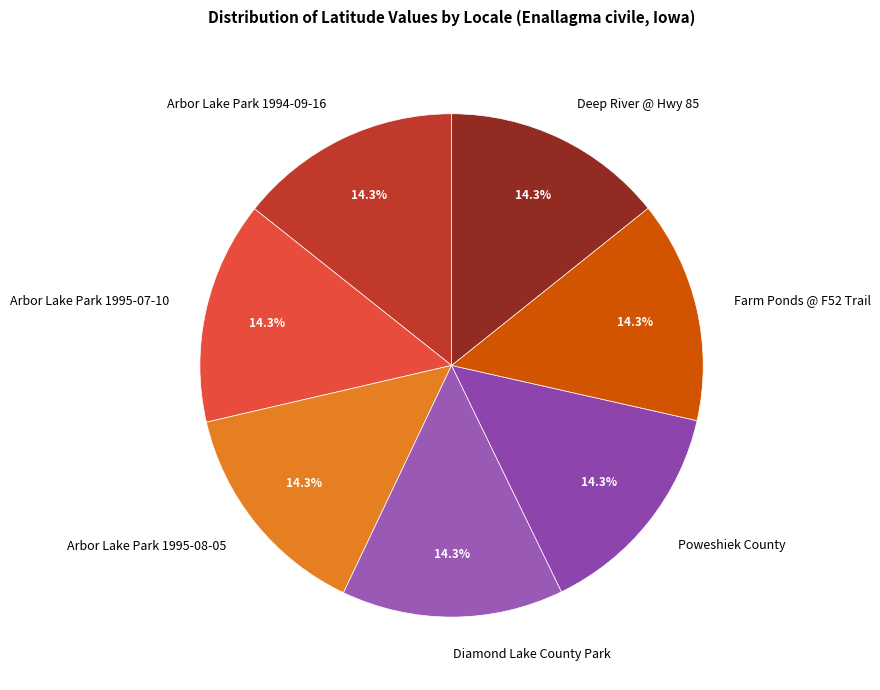

Count the number of slices in the pie.

7